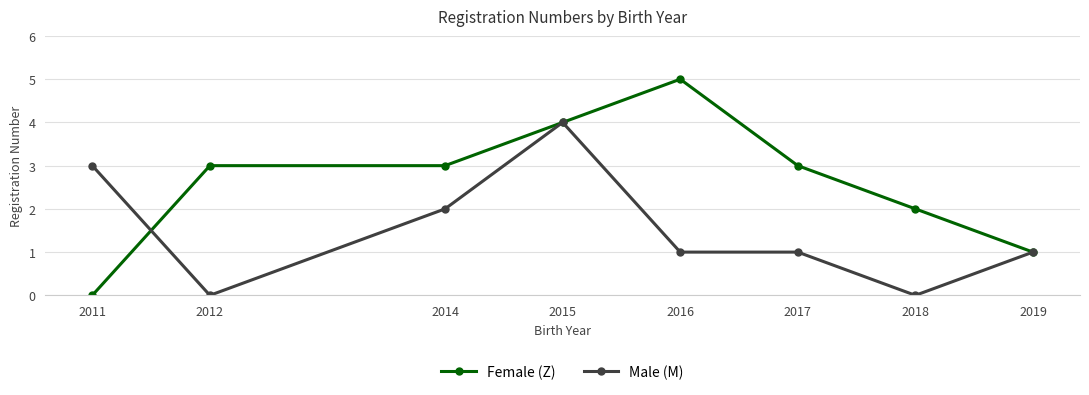

Which series has the widest spread of values?

Female (Z)